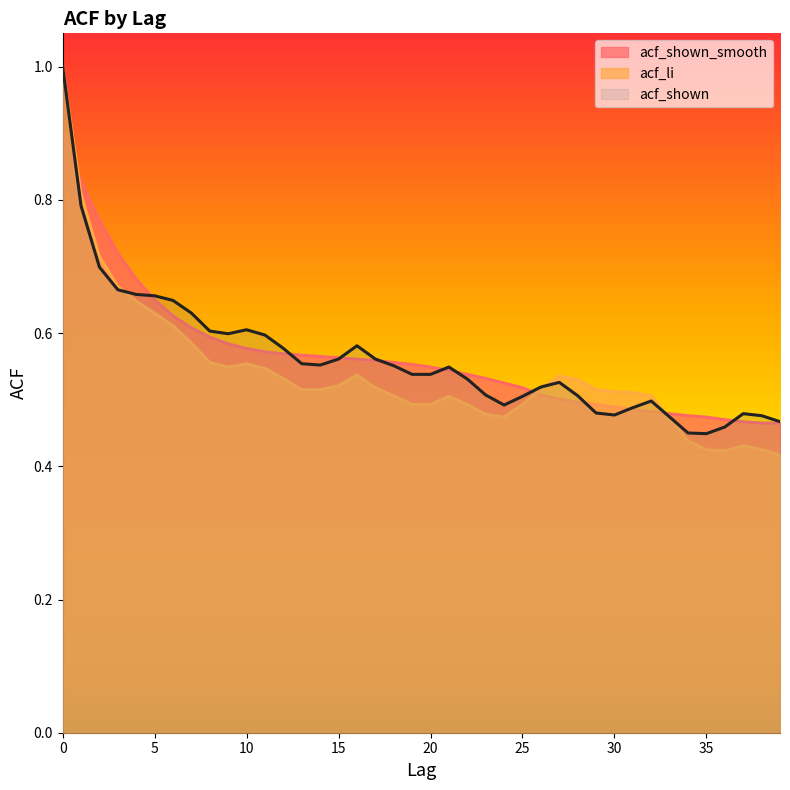

True or false: acf_shown has a value of 0.9 at 15.

False